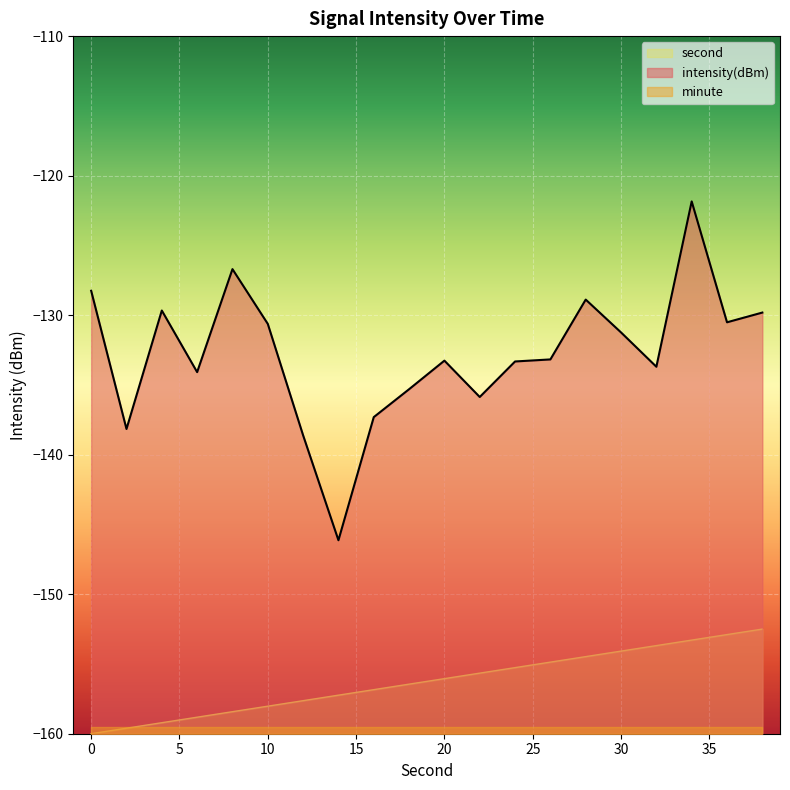

The intensity(dBm) series shows -243.8 at 16. True or false?

False